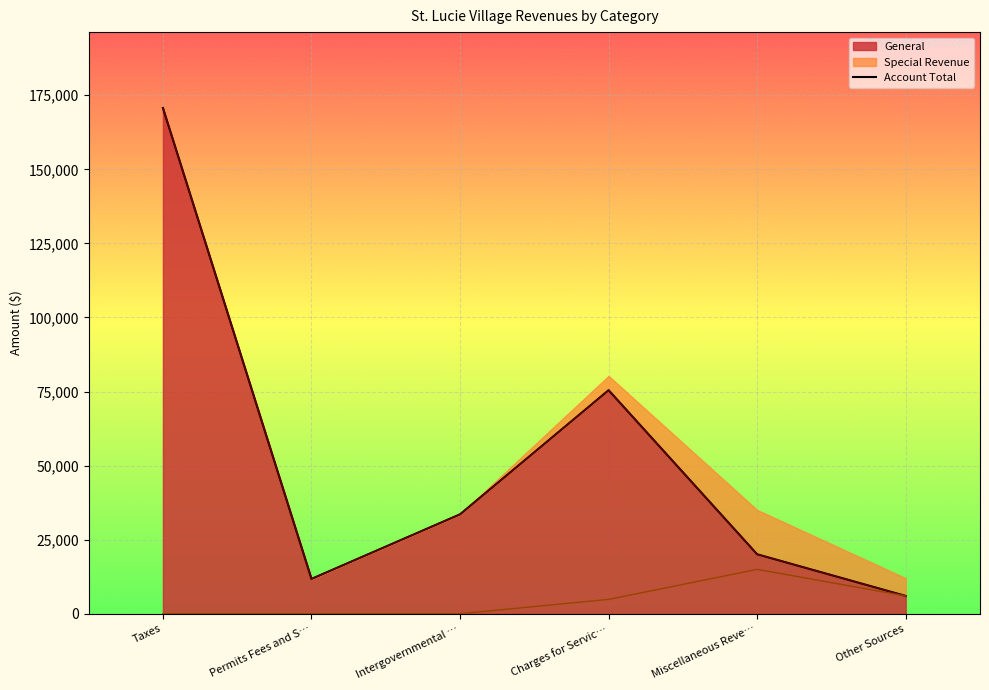

Where is the first local maximum?

Charges for Servic…